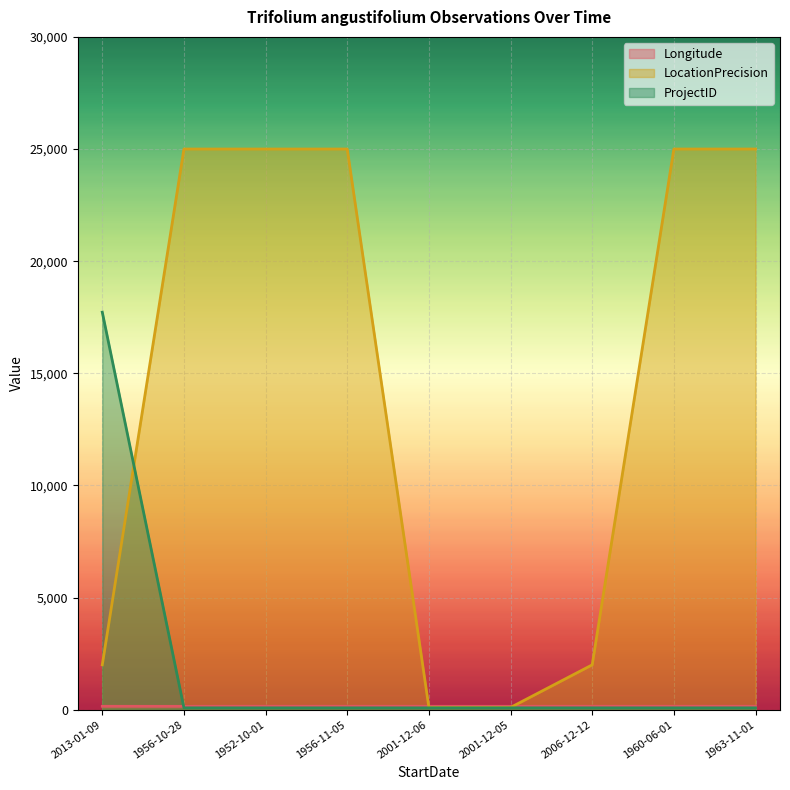

How many lines are shown in the chart?

3